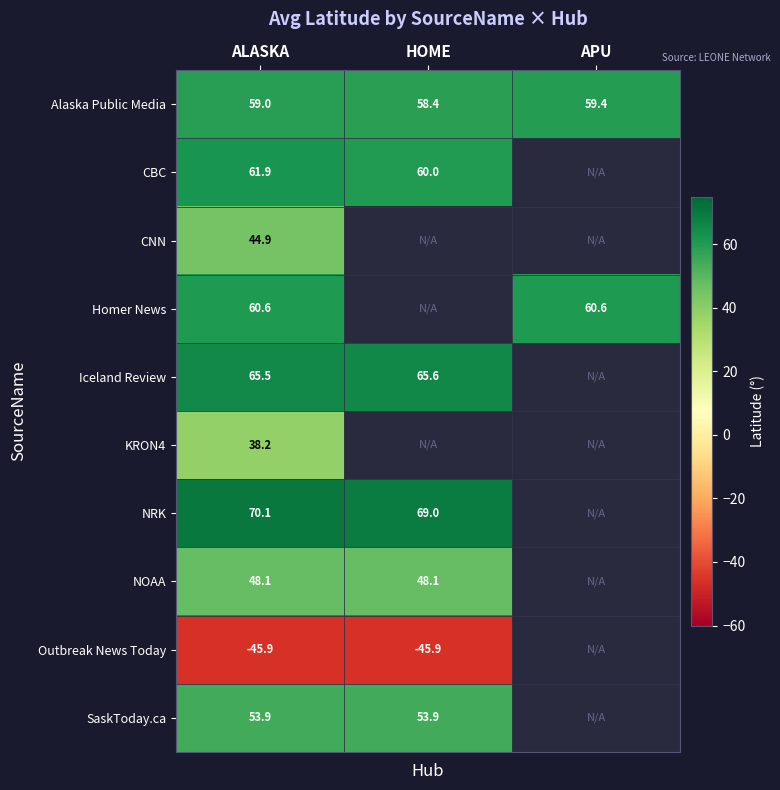

Rank the categories by Alaska Public Media value from lowest to highest.

HOME, ALASKA, APU